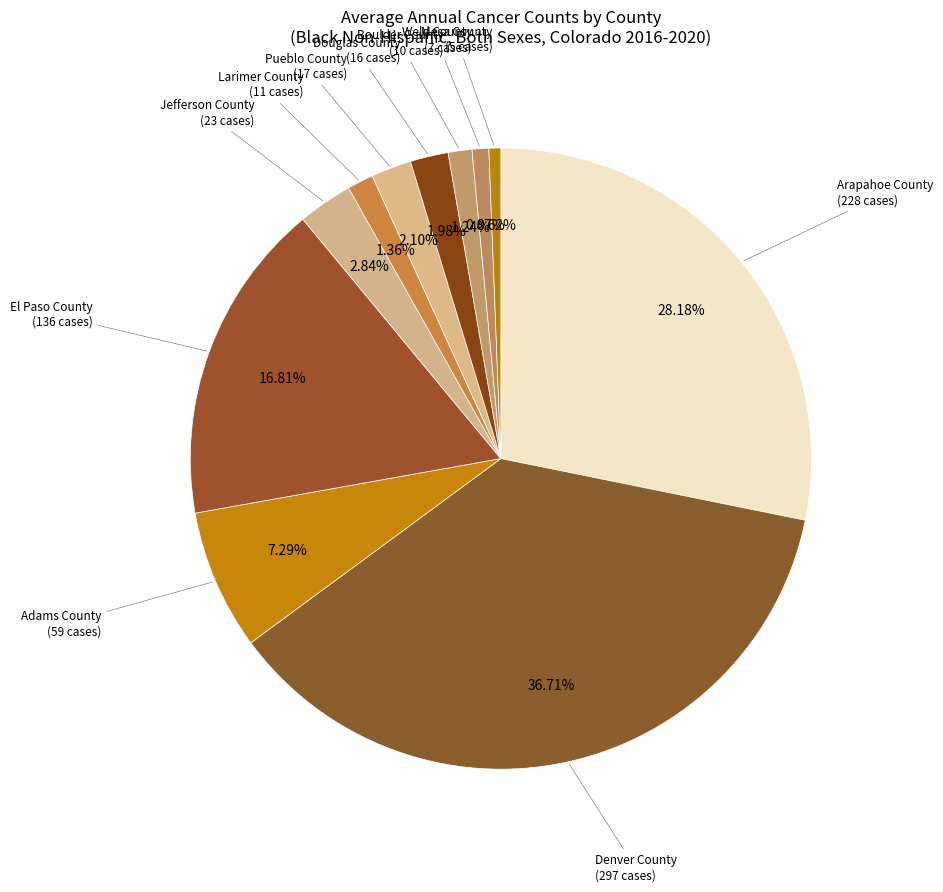

Count the number of slices in the pie.

11